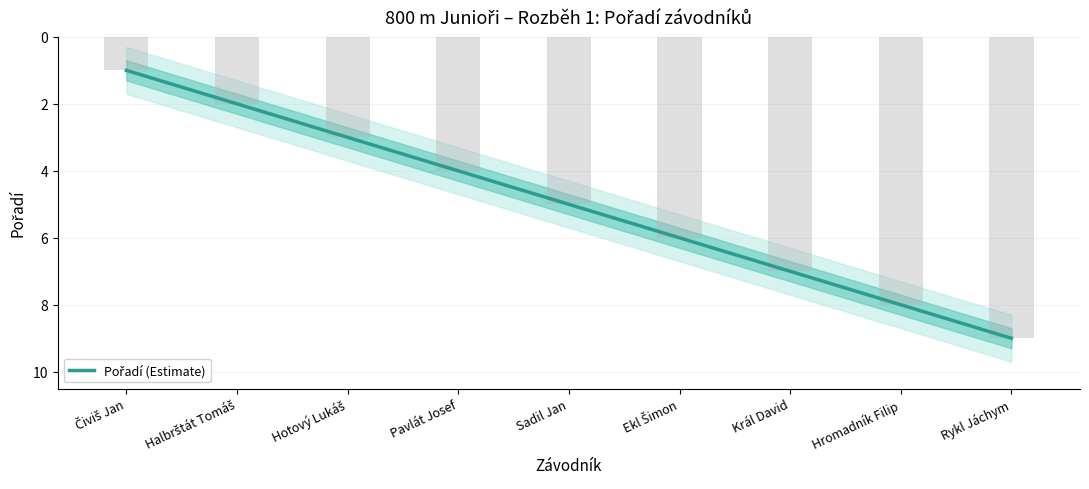

How many bars are there in total?

9